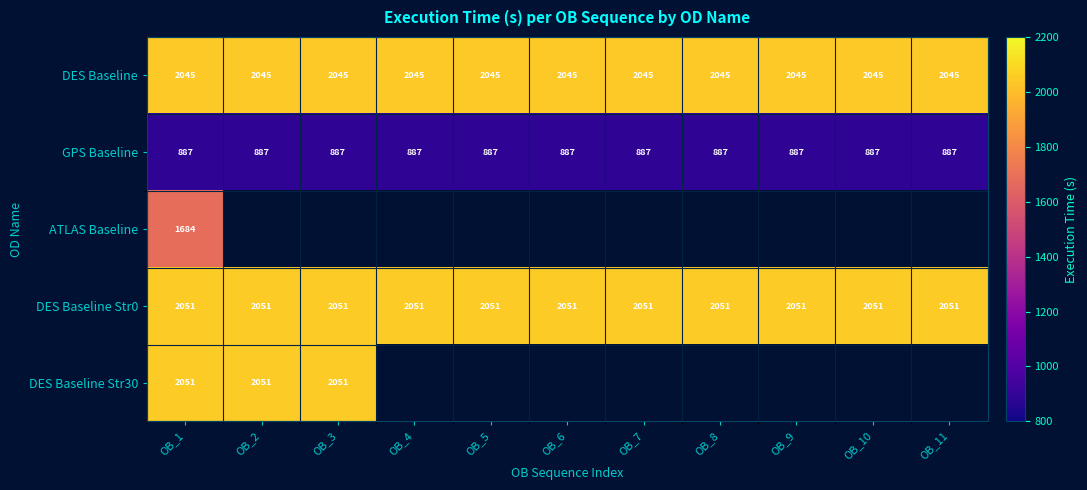

Which has a higher value, OB_8 or OB_3?

OB_8